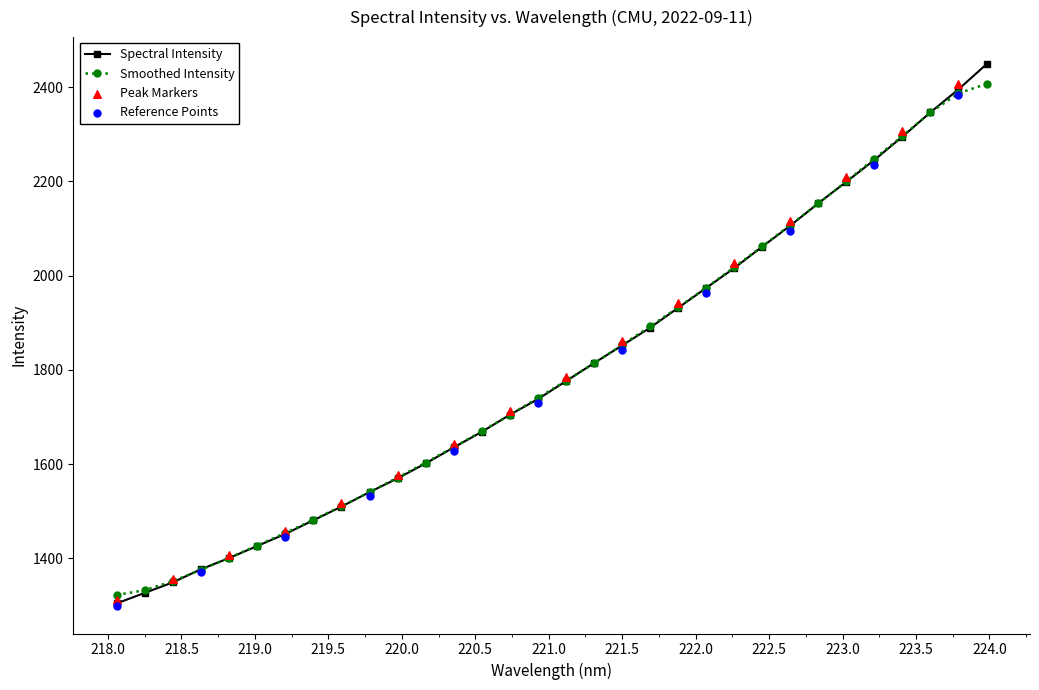

What is the ratio of the value at 218.6332 to the value at 221.3083?

0.8